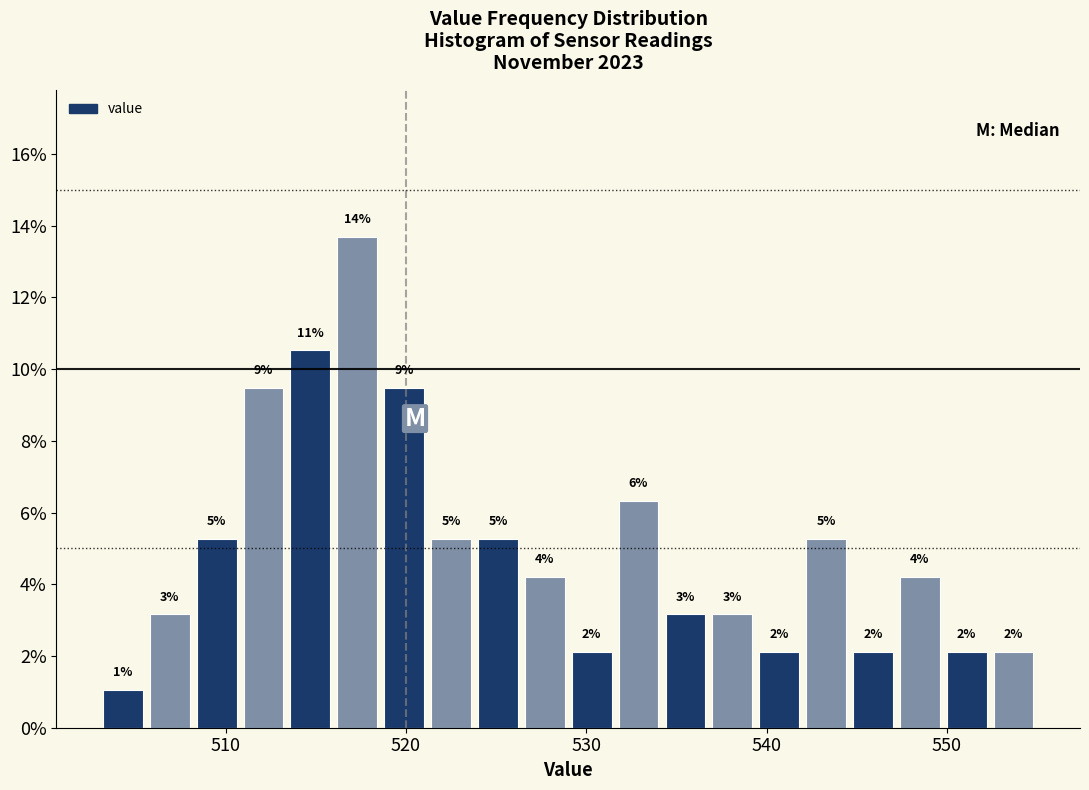

Read against the x-axis, roughly where is the centre of the tallest bar?

517